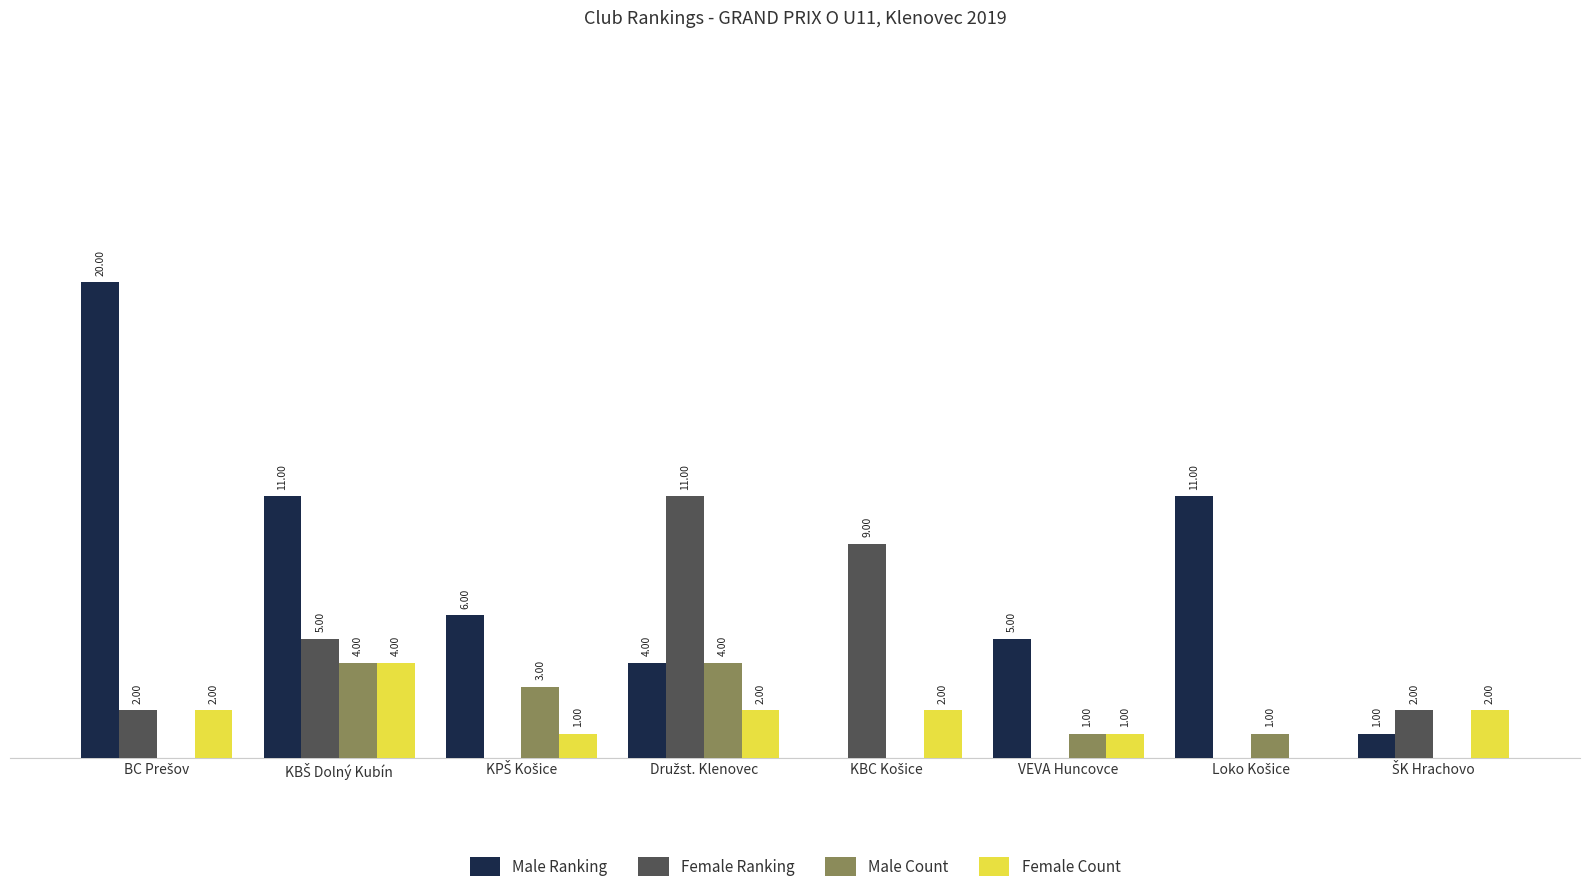

Which series has the largest total across all categories?

Male Ranking